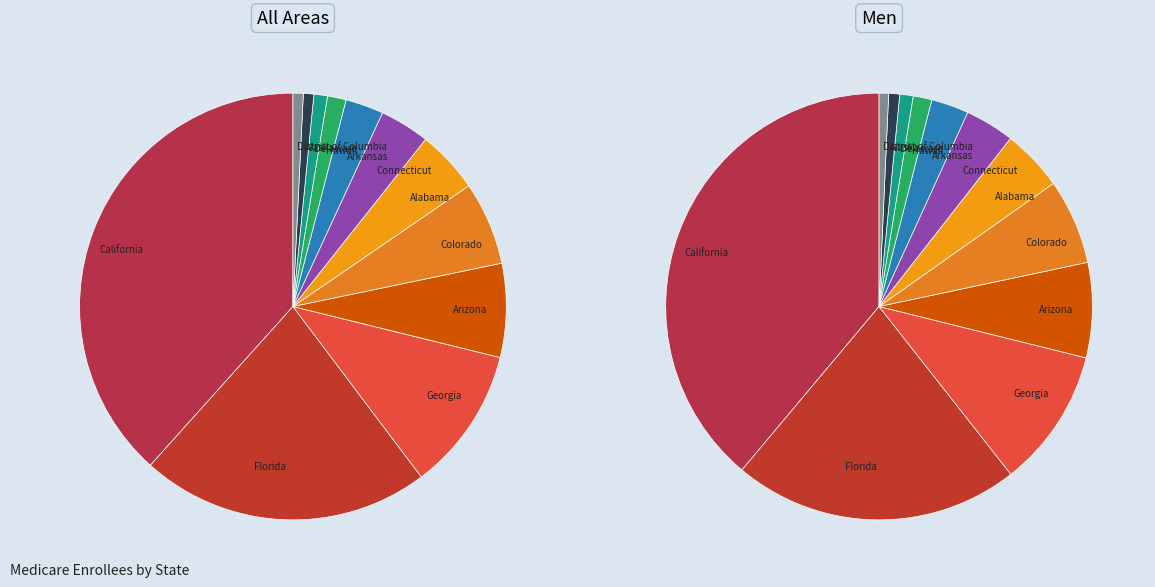

How many segments does this pie chart have?

12